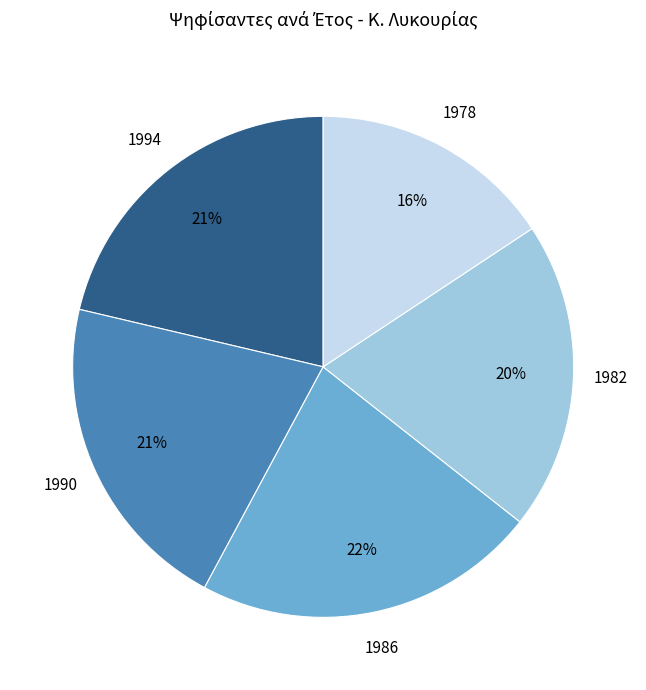

Combined, do 1986 and 1982 account for over 50%?

No